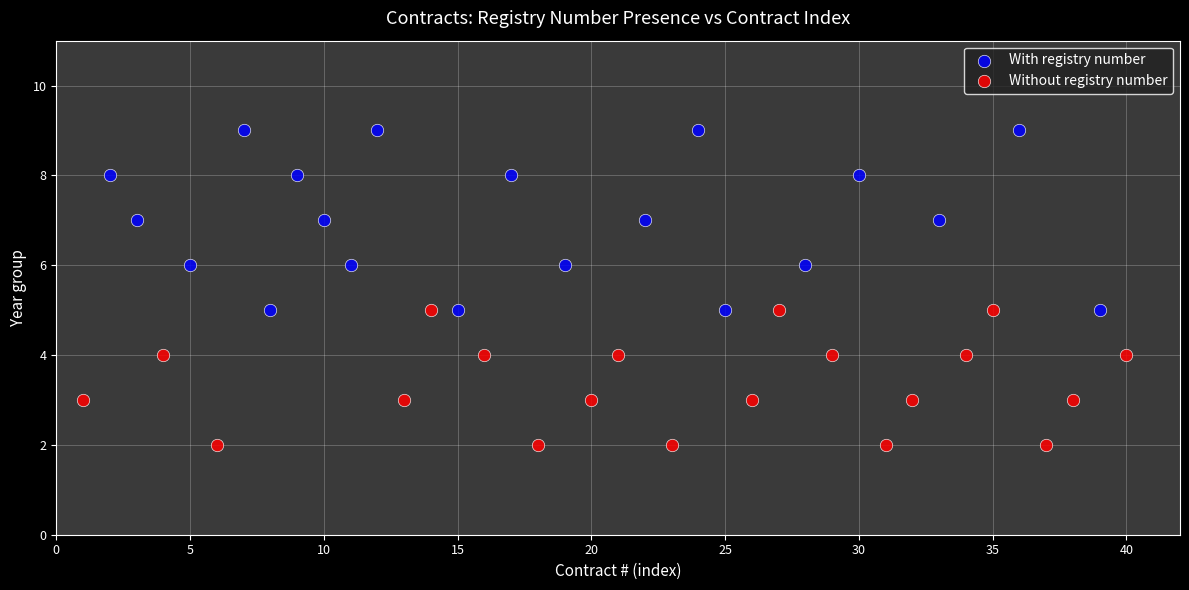

Which series has the largest Y range (max minus min)?

With registry number